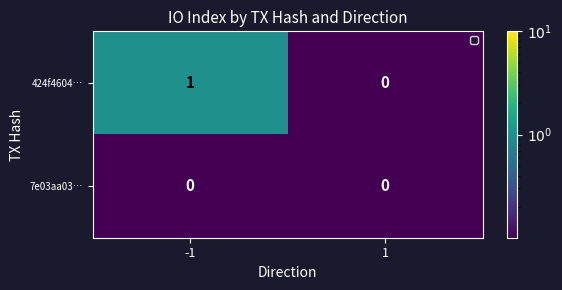

List the series in order of their peak value, lowest first.

7e03aa03…, 424f4604…